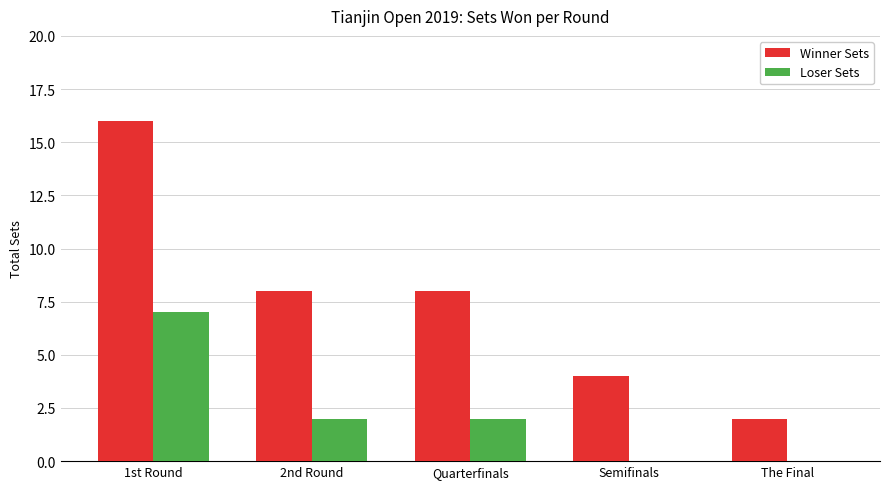

At which label does Winner Sets first exceed 8?

1st Round